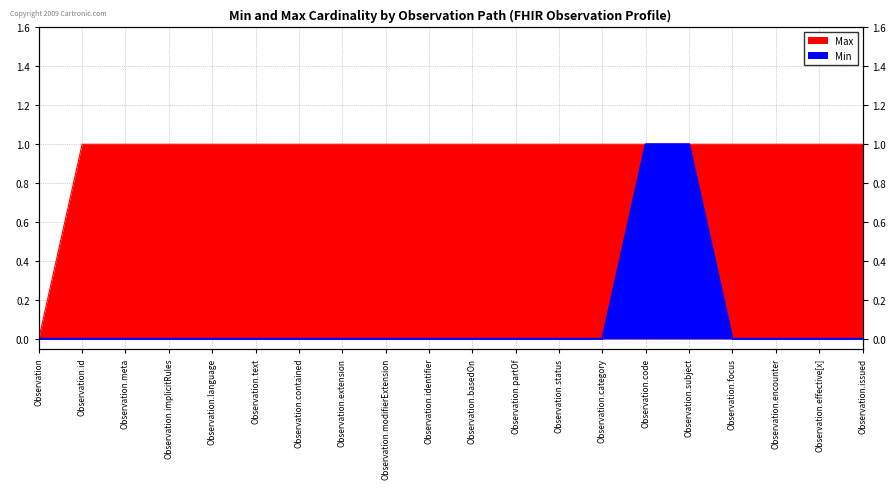

What is the total value across all series at Observation.meta?

1